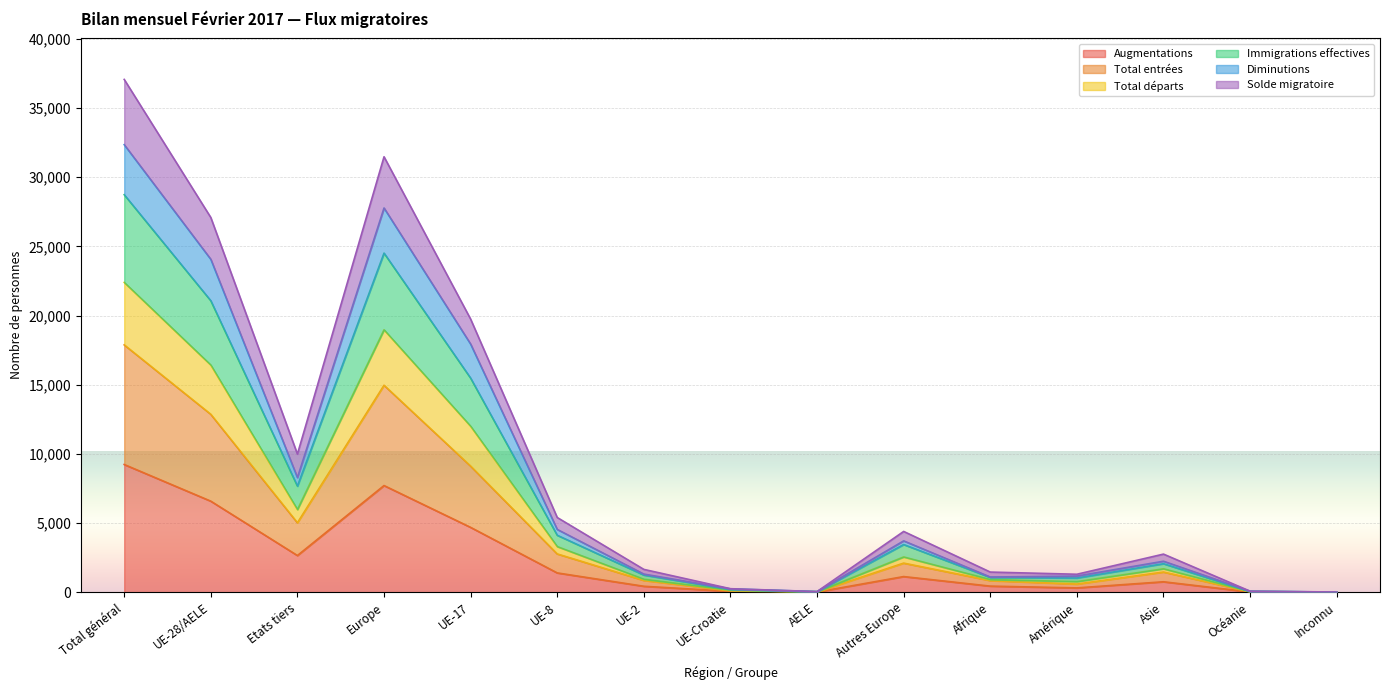

At how many categories does at least one series exceed 7447?

5